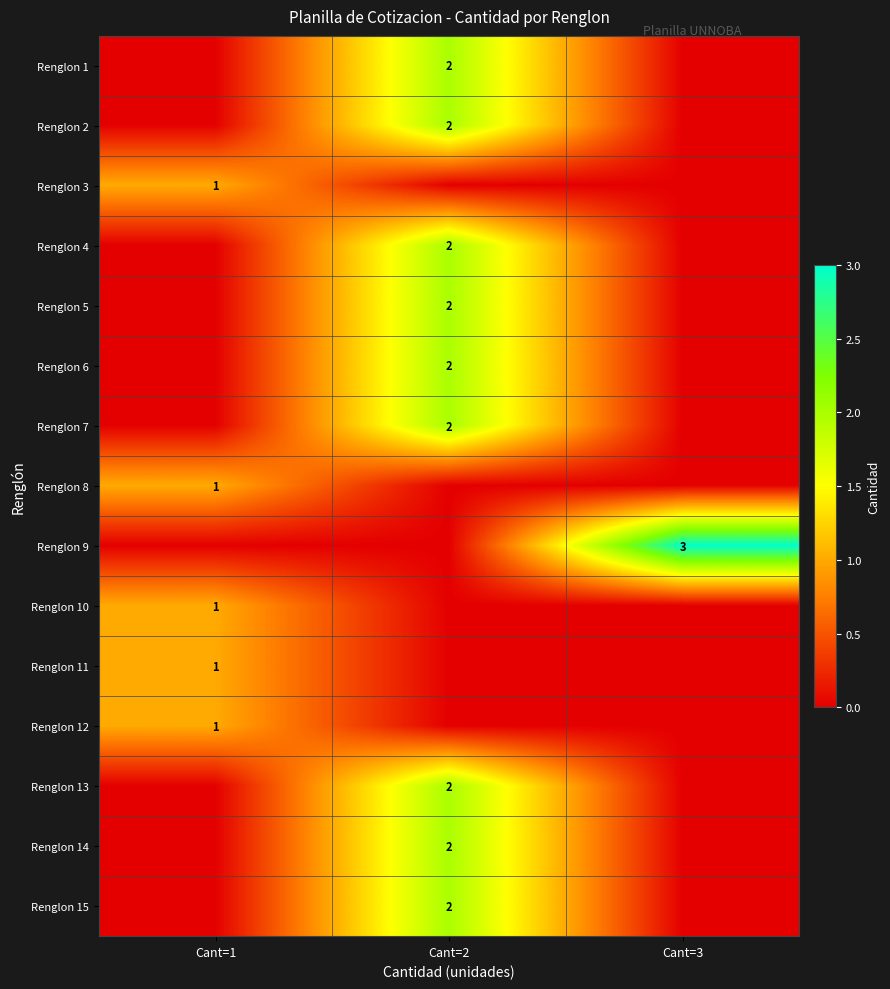

True or false: Renglon 10 has a value of 2 at Cant=1.

False